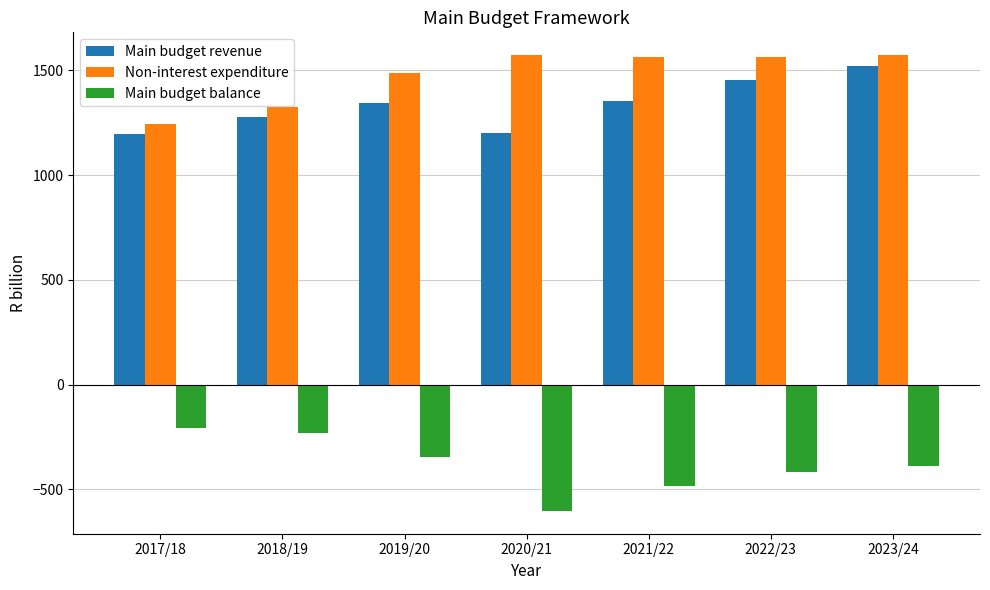

Which series has the largest total across all categories?

Non-interest expenditure